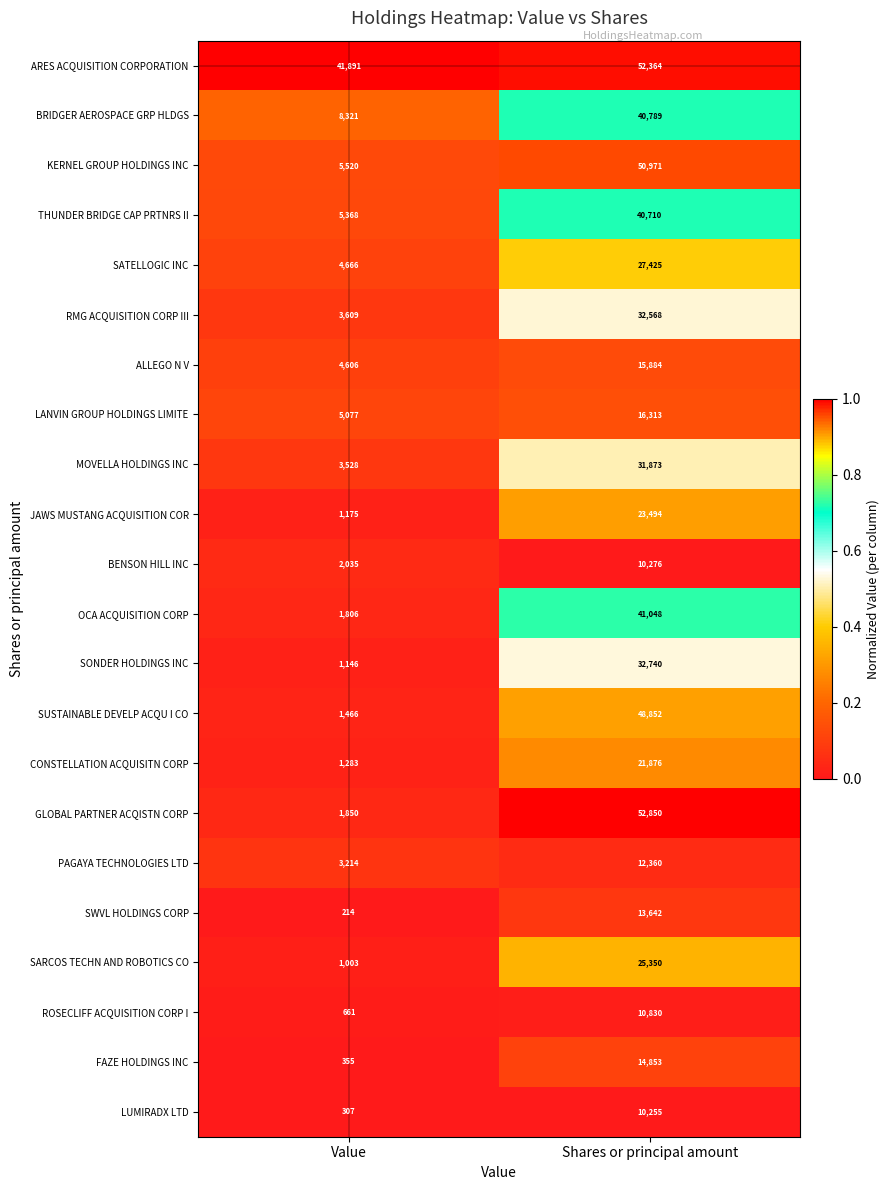

Which category has the highest value in the SATELLOGIC INC series?

Shares or principal amount